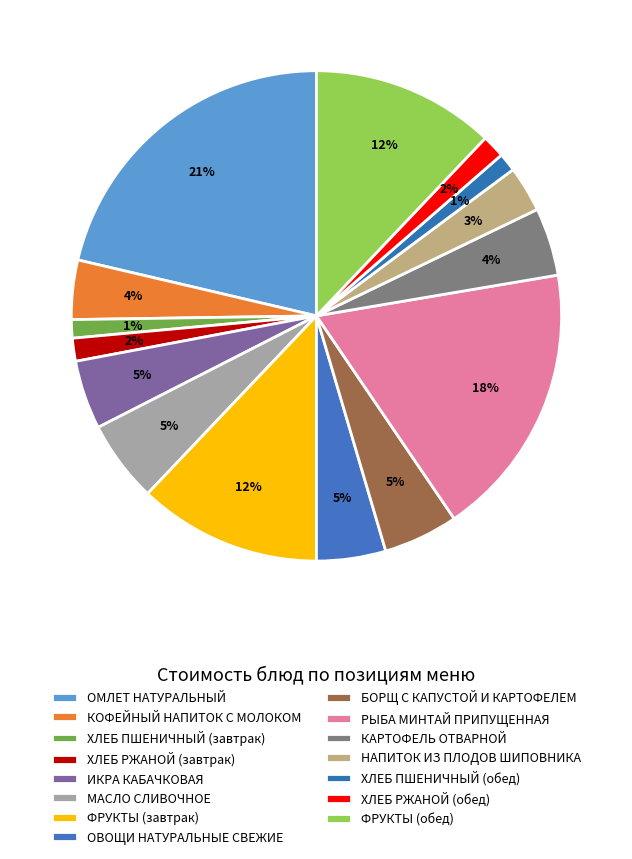

How many slices are in this pie chart?

15